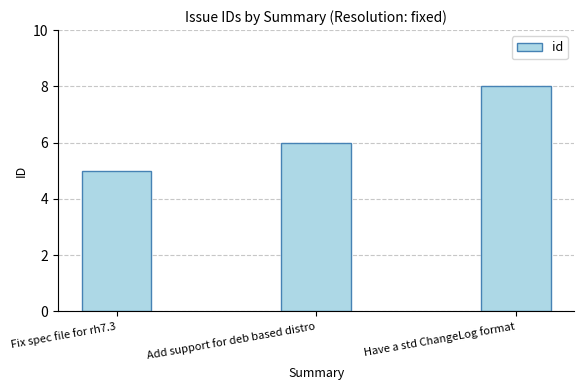

Where is the data nearest to the value 6?

Add support for deb based distro